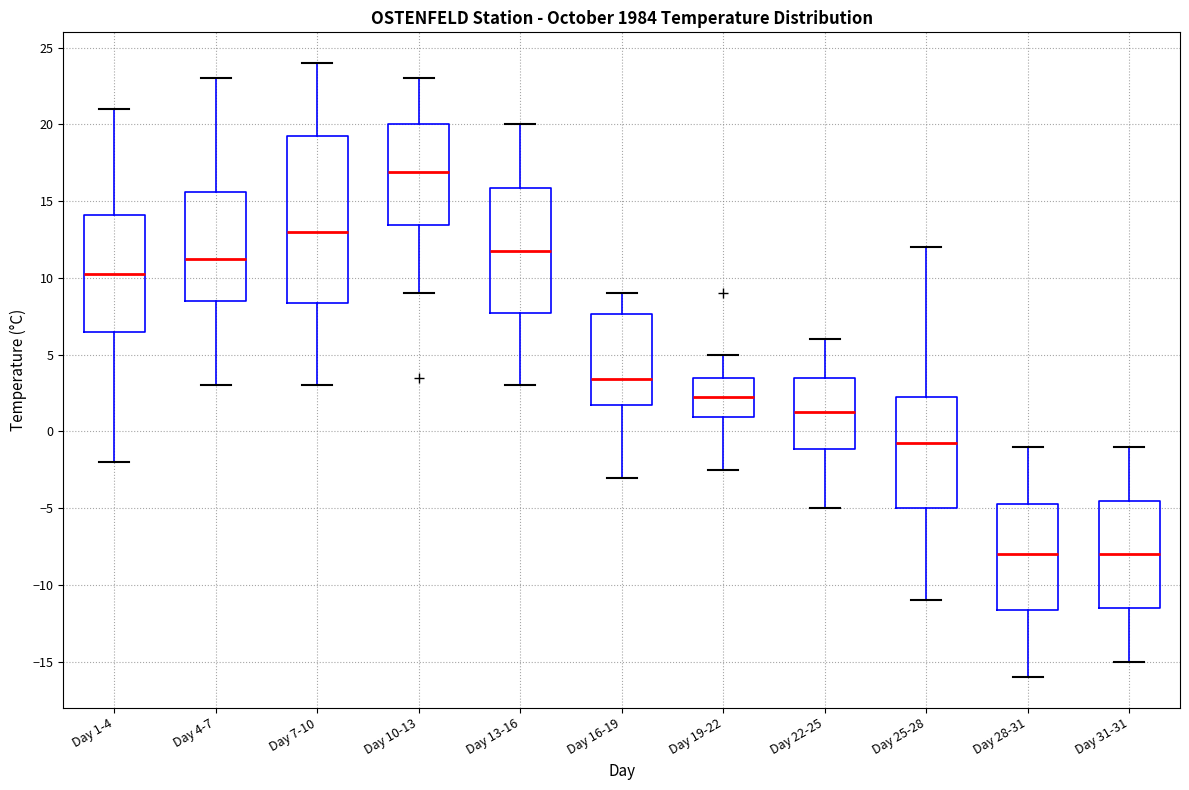

Where is the lower edge of the box for Day 19-22 on the y-axis? The values are not printed on the chart, so give them approximately, as read against the axis.

1.0